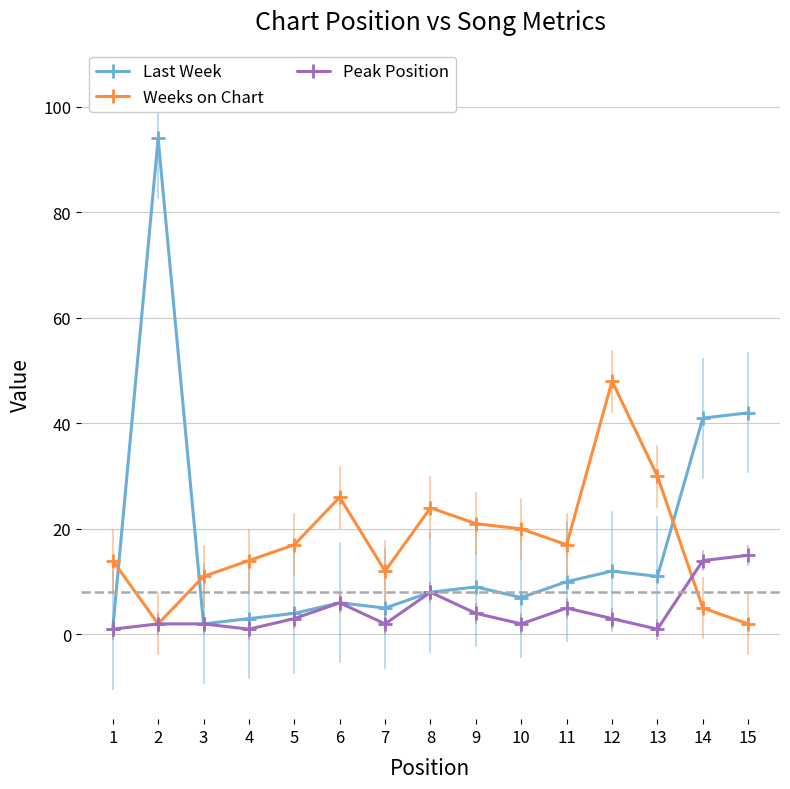

Reading left to right, list all the values displayed in this chart.

Last Week: 1	94	2	3	4	6	5	8	9	7	10	12	11	41	42
Weeks on Chart: 14	2	11	14	17	26	12	24	21	20	17	48	30	5	2
Peak Position: 1	2	2	1	3	6	2	8	4	2	5	3	1	14	15